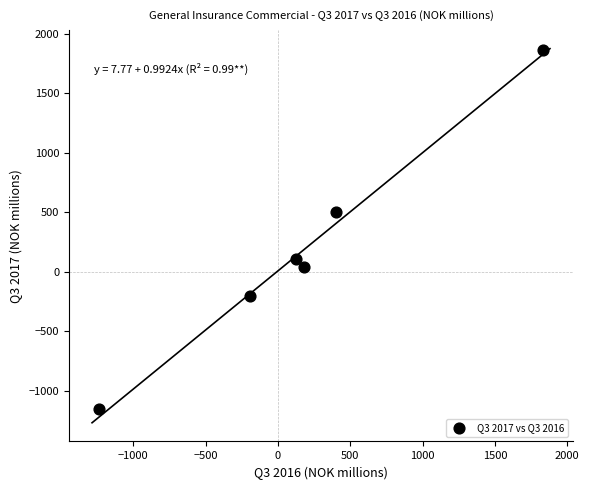

What is the average X value?

185.1